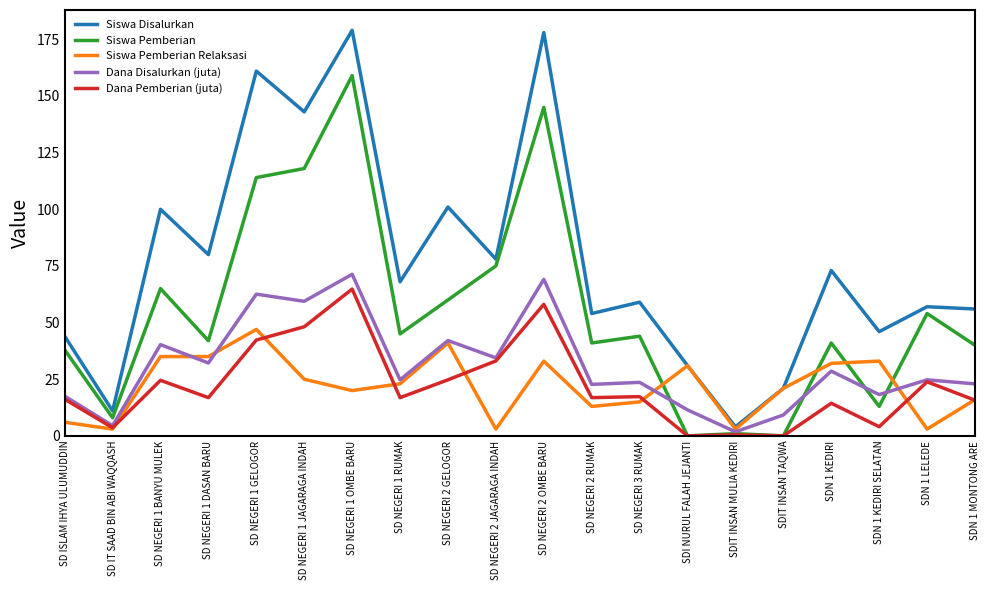

How many categories are shown in the chart?

20